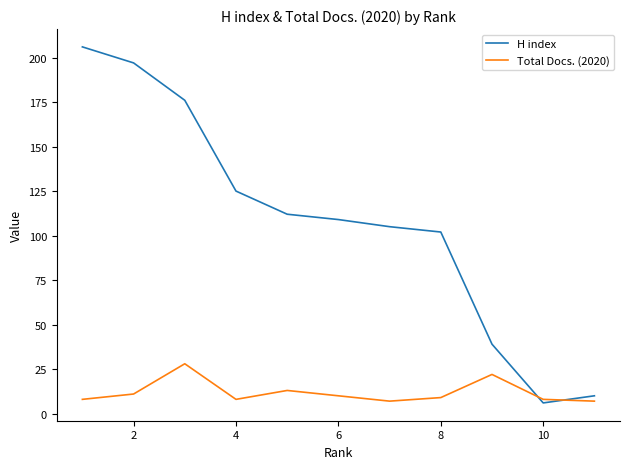

Which series has the largest total across all categories?

H index